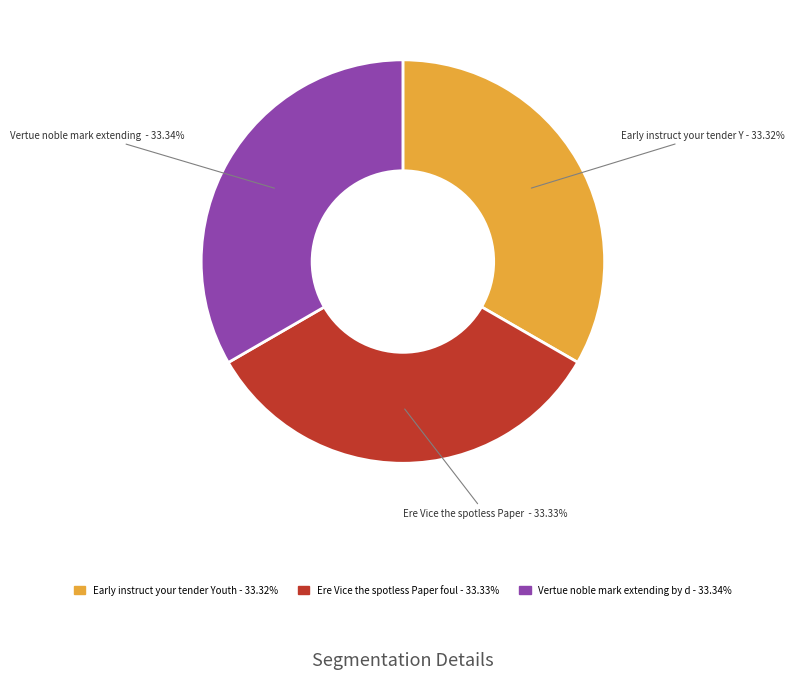

What is the total percentage of Ere Vice the spotless Paper foul and Vertue noble mark extending by d?

66.7%